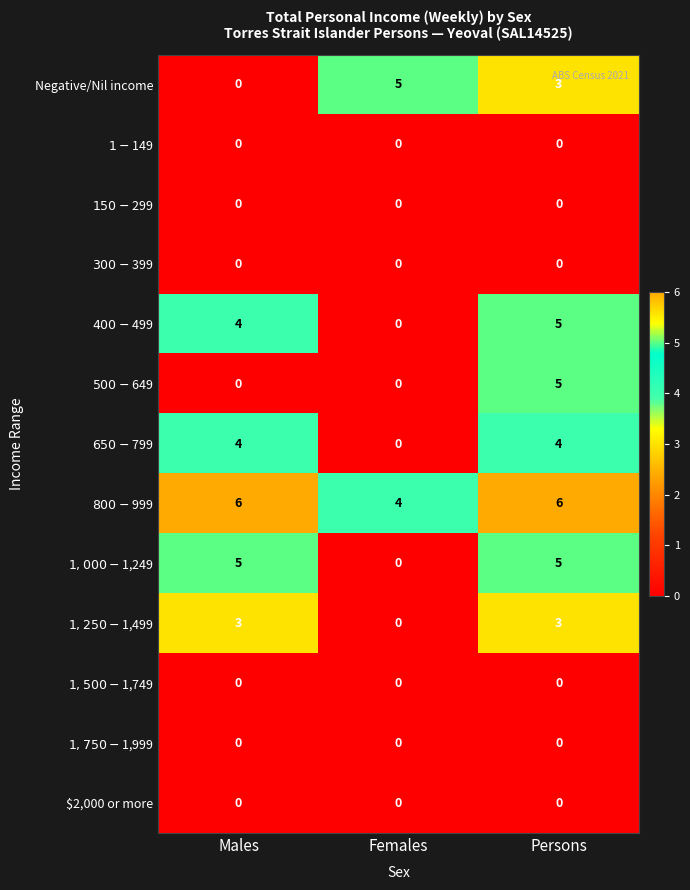

What is the difference between the highest and lowest values at Persons?

6